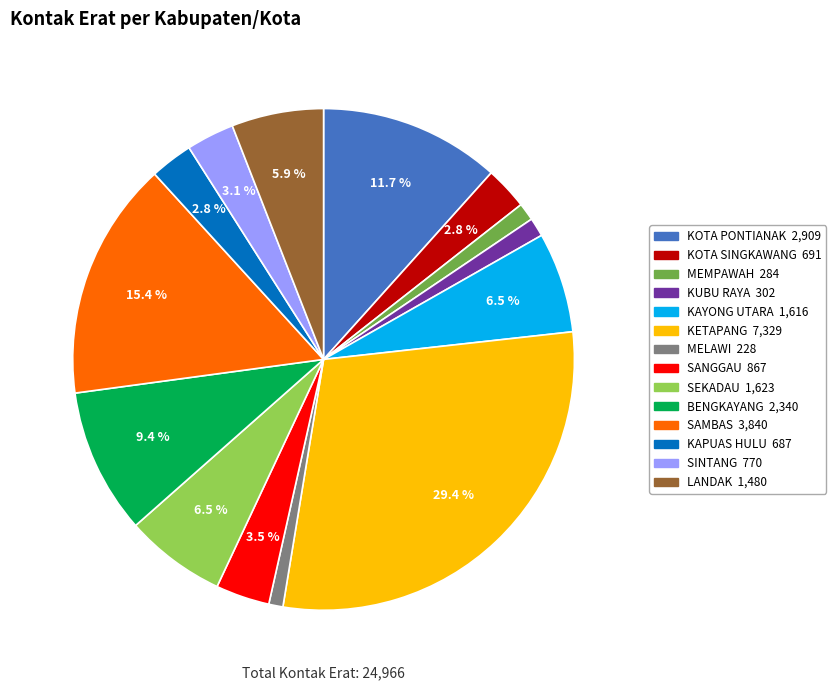

Does any single category account for the majority?

No